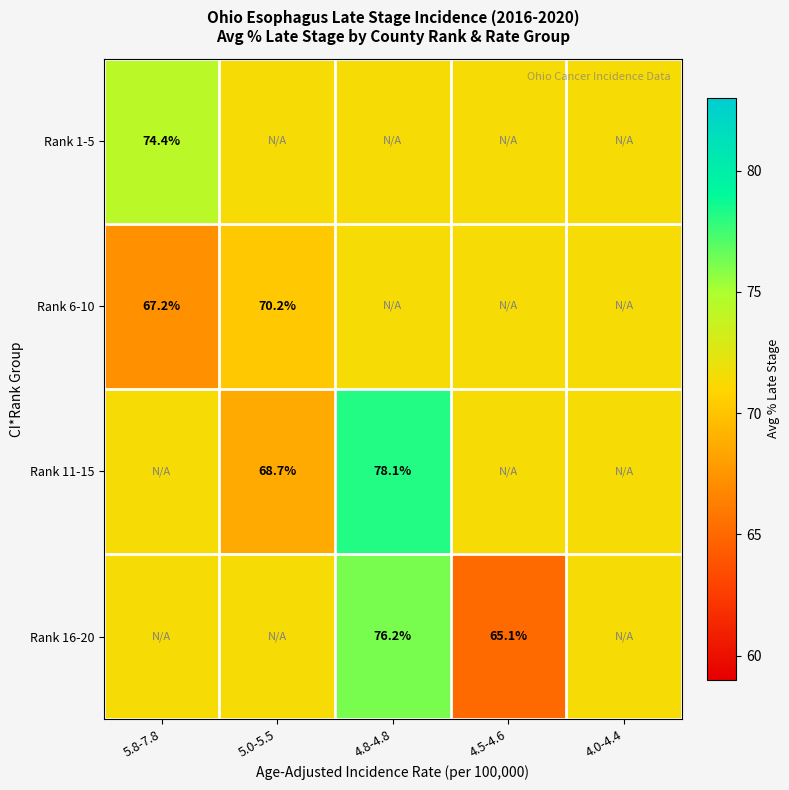

Is the value of Rank 16-20 at 4.5-4.6 greater than the value of Rank 1-5 at 5.8-7.8?

No